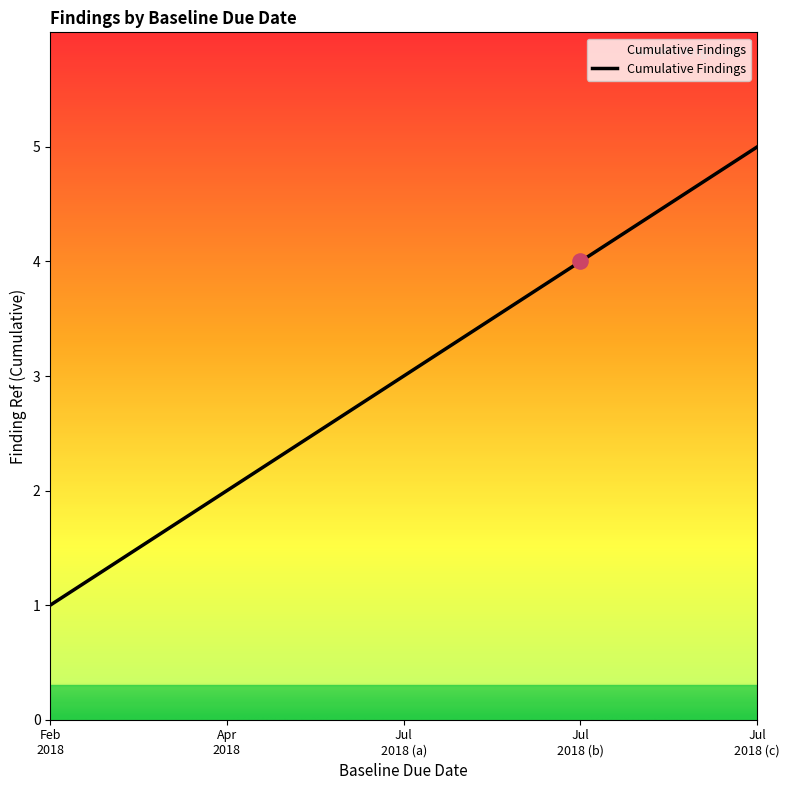

What is the maximum value shown in the chart?

5